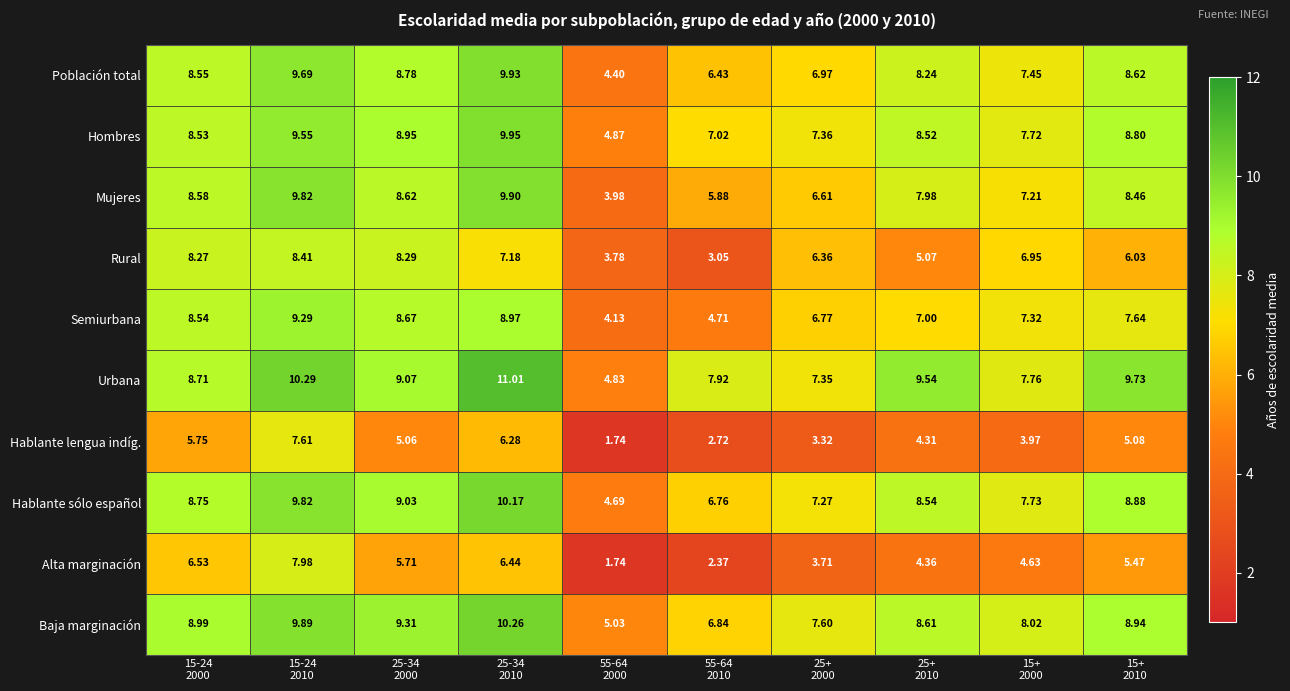

Rank the series by their maximum value, from lowest to highest.

Hablante lengua indíg., Alta marginación, Rural, Semiurbana, Mujeres, Población total, Hombres, Hablante sólo español, Baja marginación, Urbana